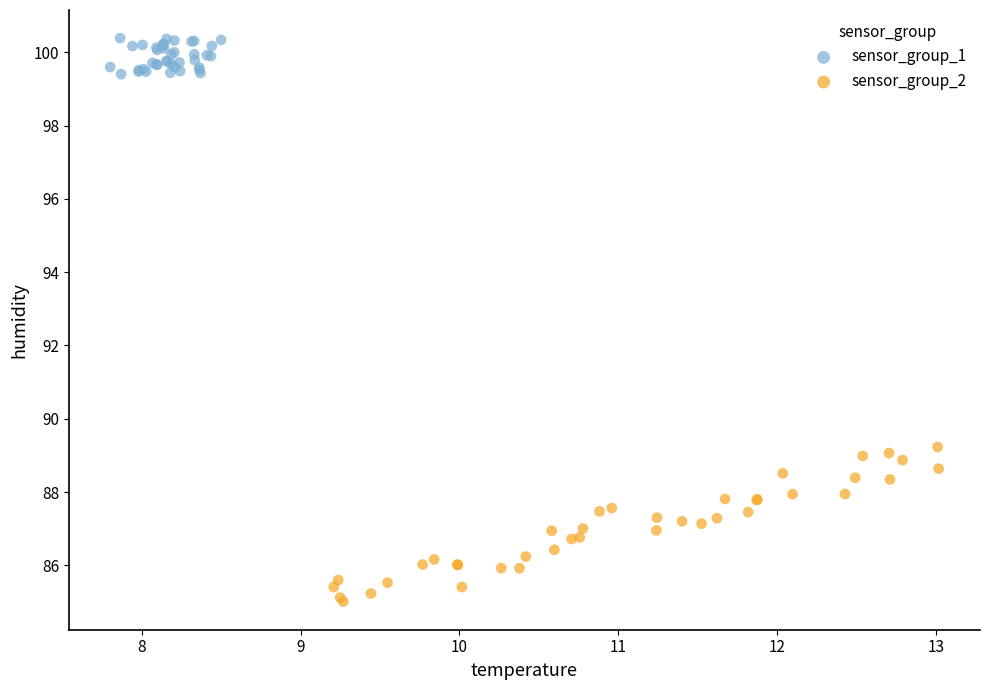

Which series reaches the minimum Y coordinate?

sensor_group_2